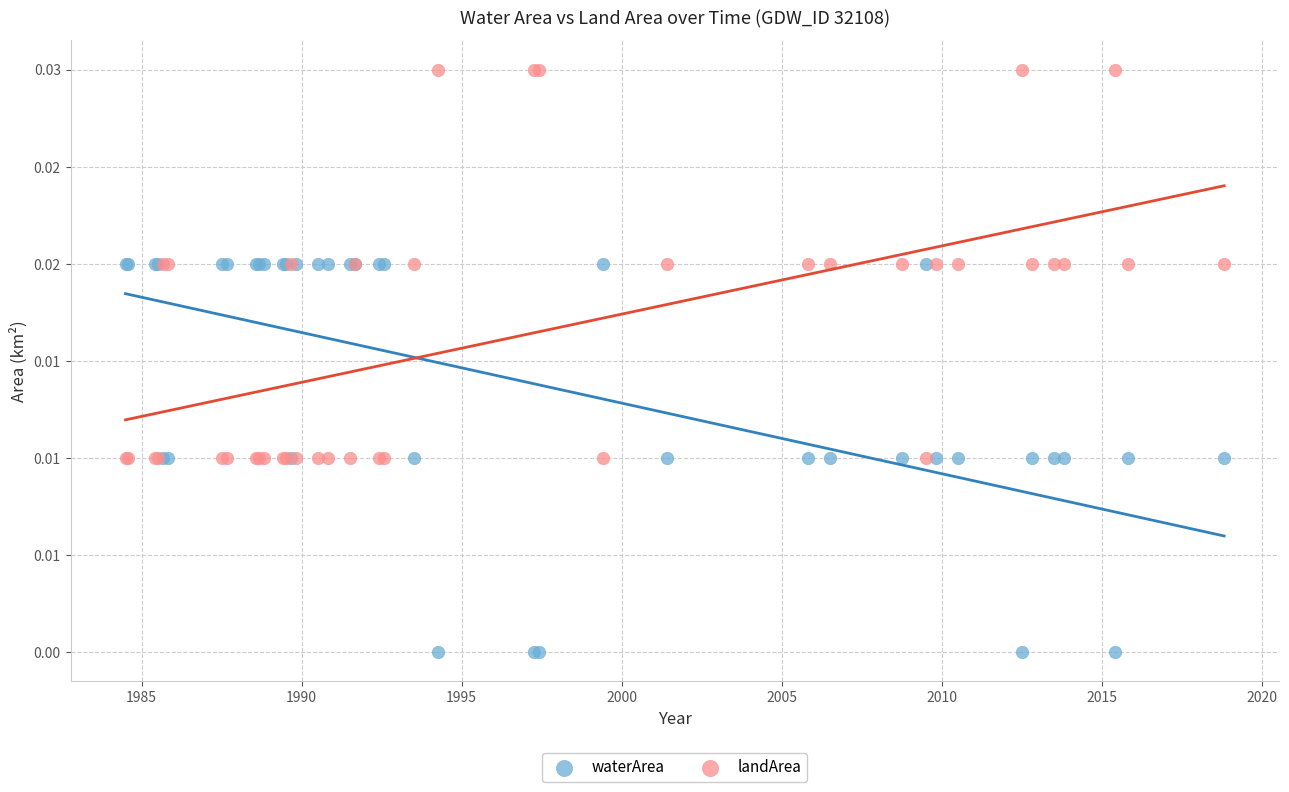

Which series contains the highest Y value?

landArea